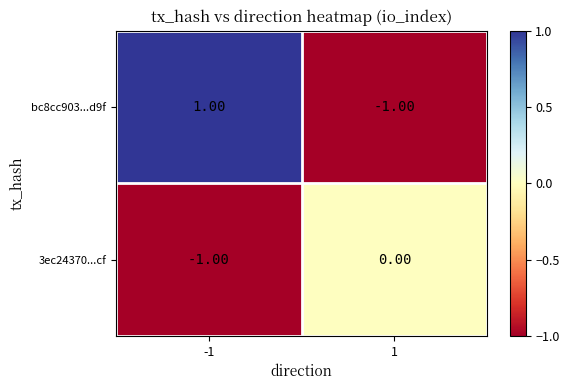

Which series changed the most between -1 and 1?

bc8cc903...d9f